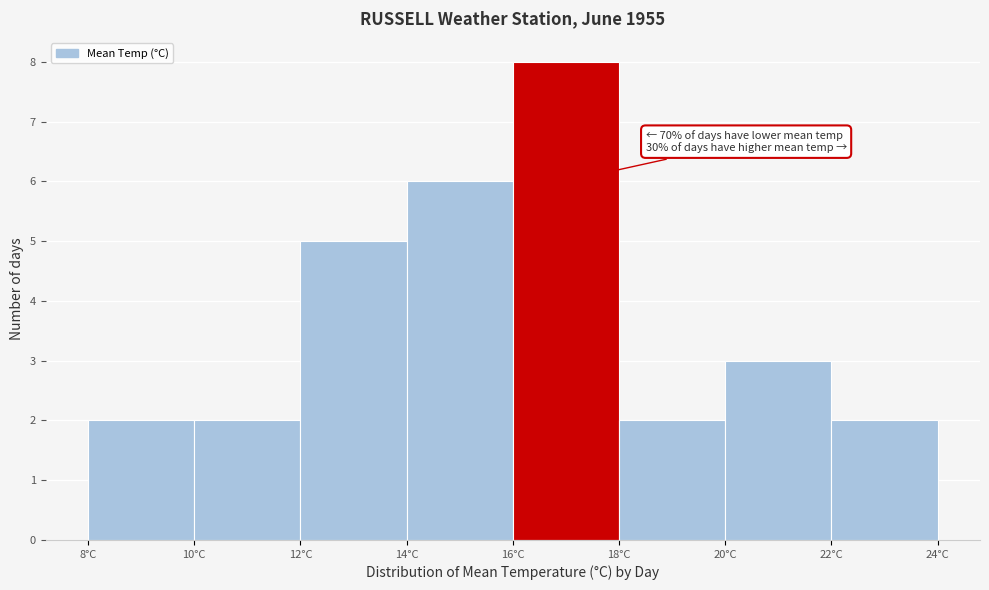

Over which range of the x-axis is the bar tallest?

16 to 18